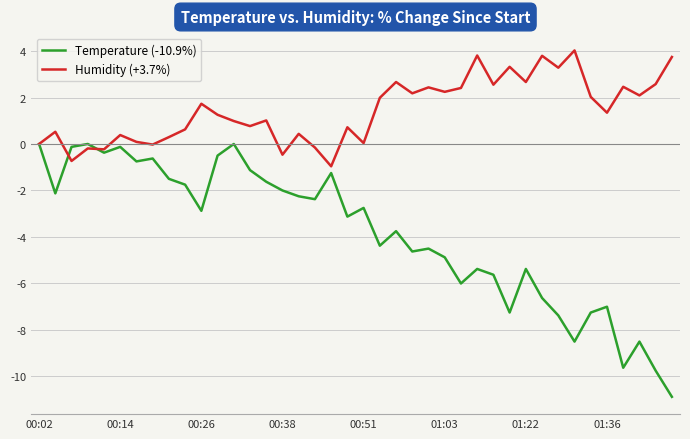

Which series has the largest total across all categories?

Humidity (+3.7%)